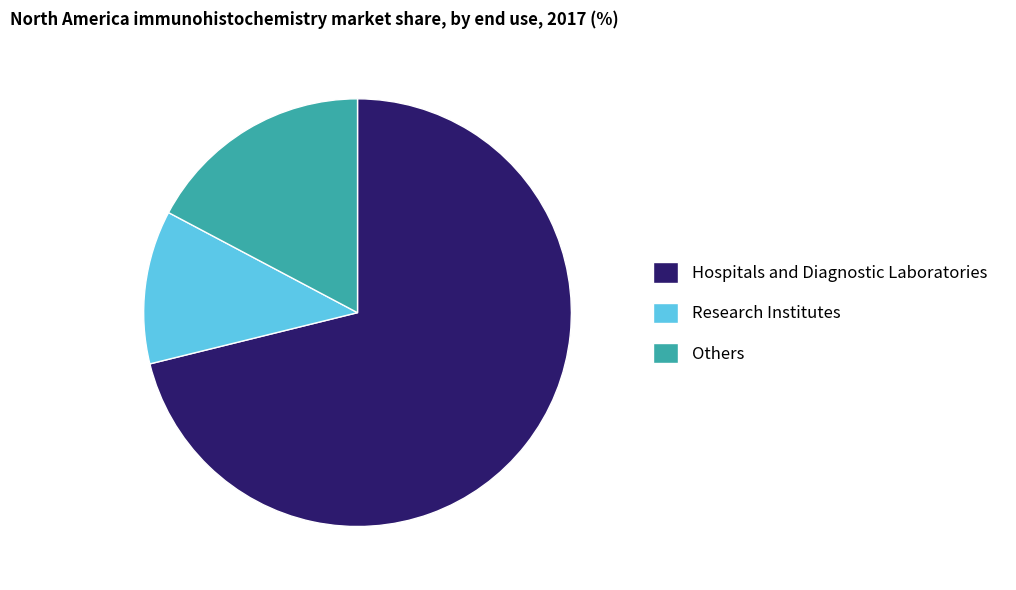

What is the smallest slice in the pie chart?

Research Institutes